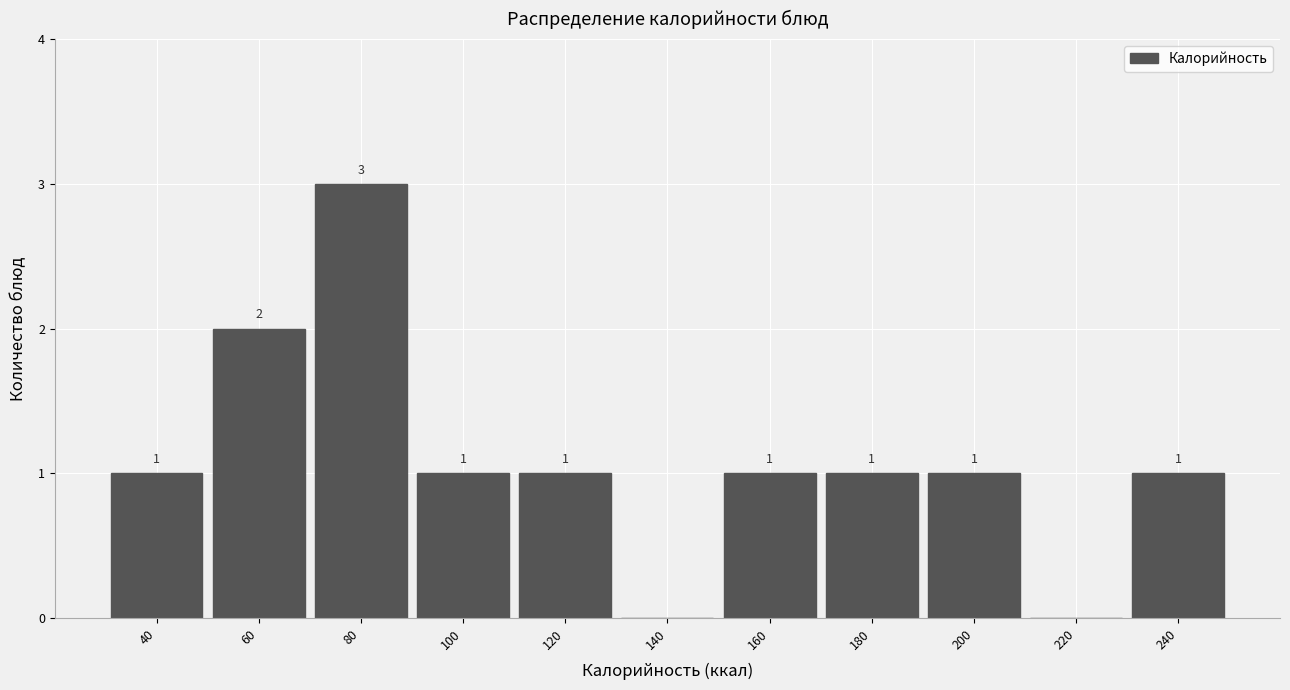

Which range on the x-axis has the tallest bar?

70 to 90